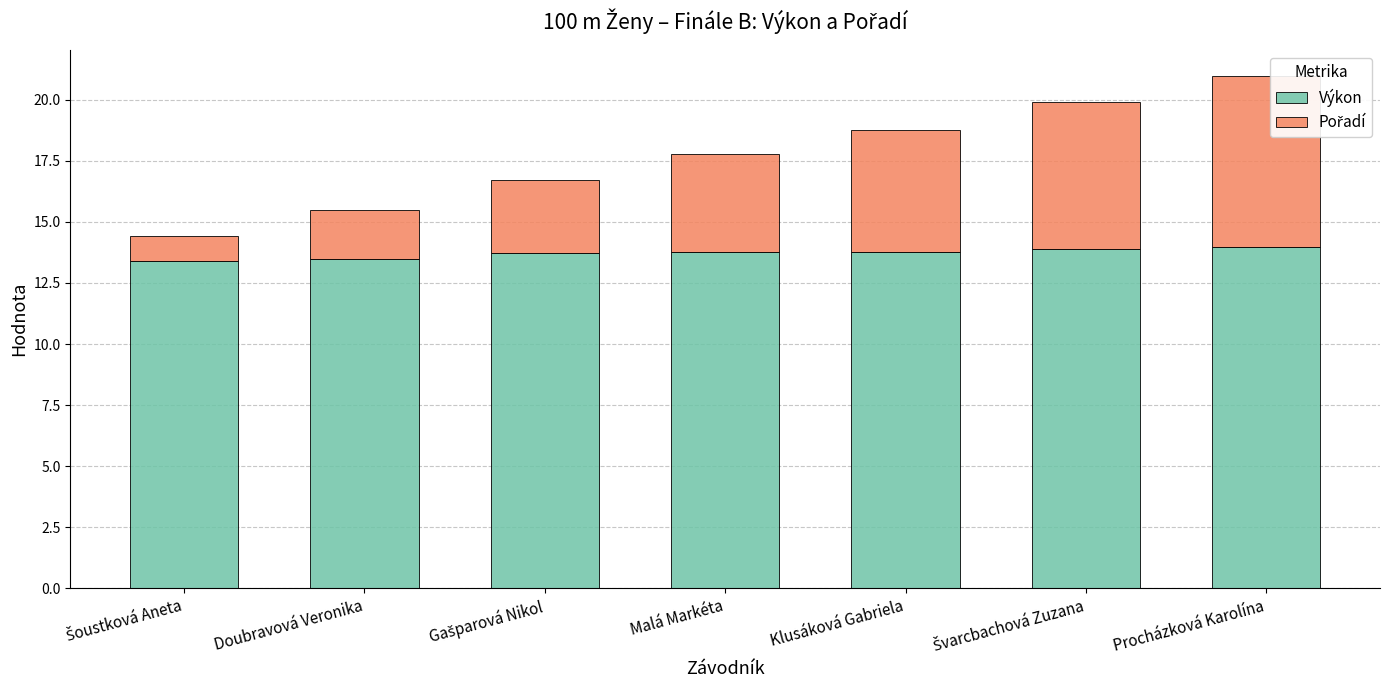

What is the total value across all series at Švarcbachová Zuzana?

19.9